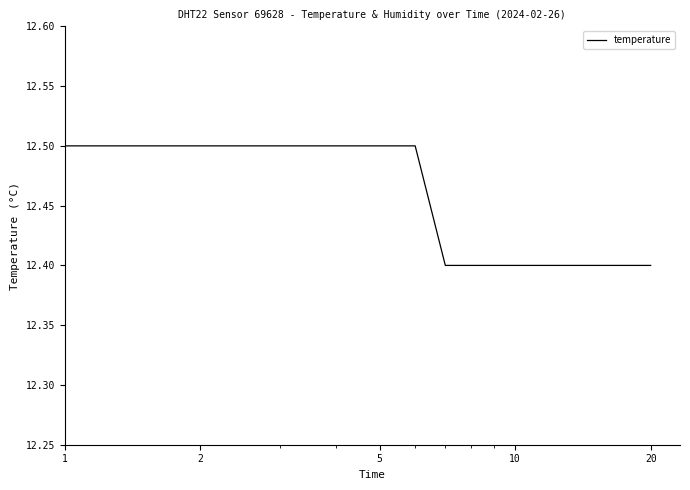

What is the average value?

12.4